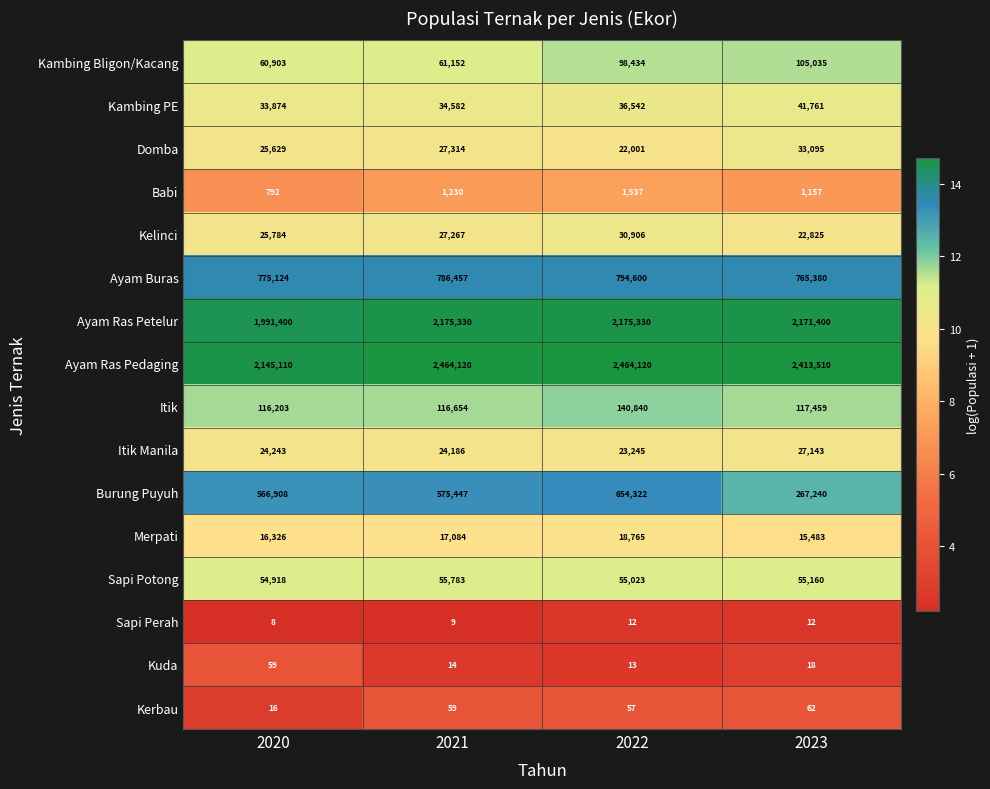

Where is Kambing Bligon/Kacang nearest to the value 82969?

2022